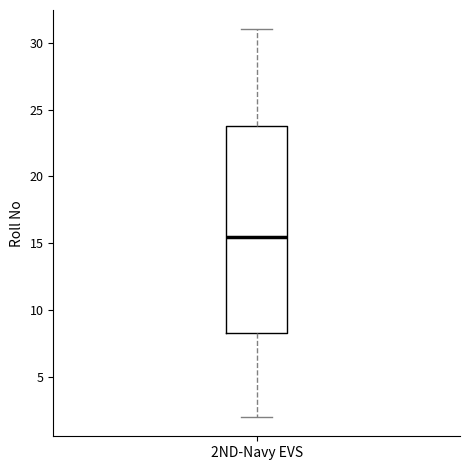

Read this box plot against the y-axis: the position of the median line, the range covered by the box, and the ends of both whiskers. The values are not printed on the chart, so give them approximately, as read against the axis.

median 15.5, box 8.5 to 24.0, whiskers 2.0 to 31.0